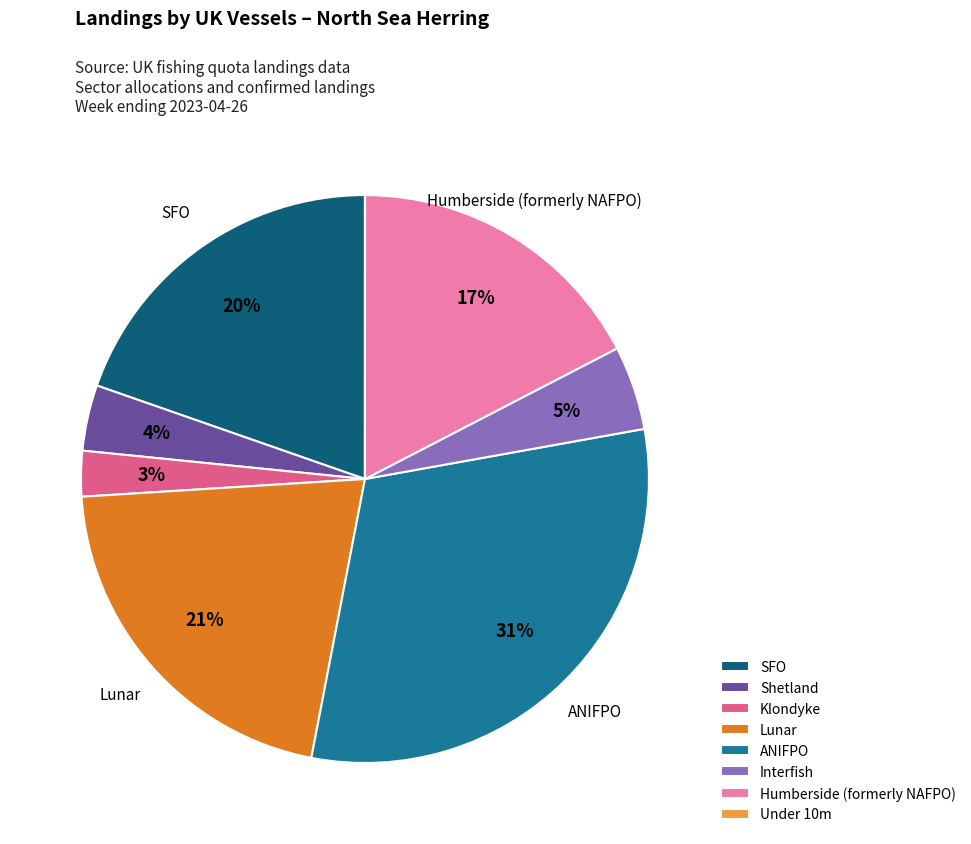

What percentage is the ANIFPO slice, to the nearest percent?

31%